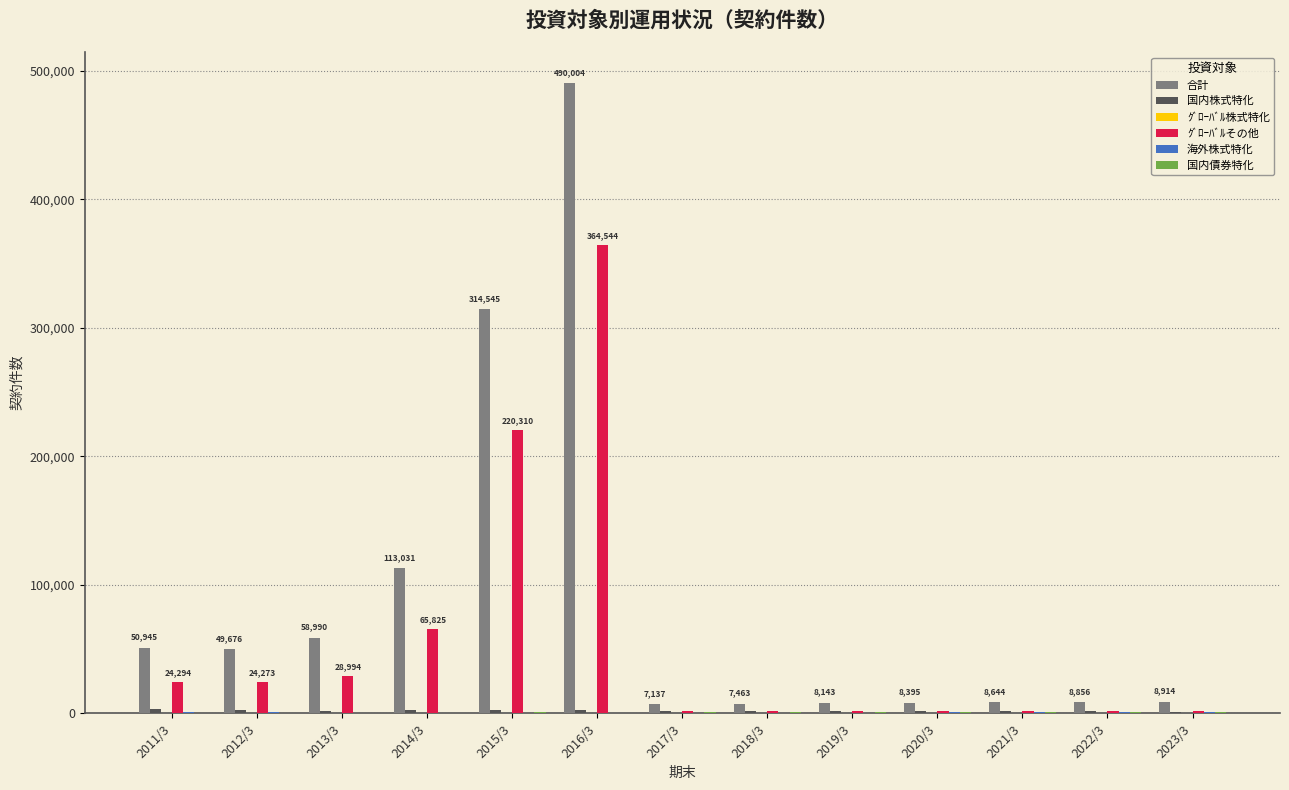

How many groups of bars are there?

13